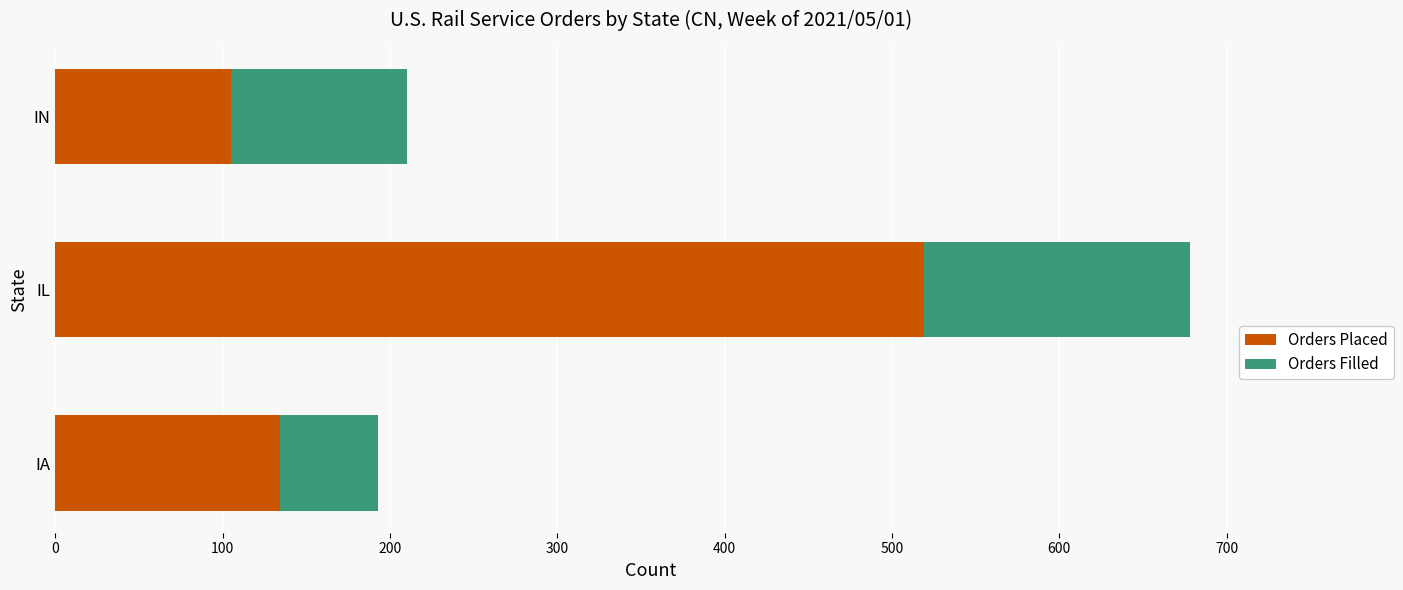

True or false: Orders Placed has a value of 79 at IA.

False